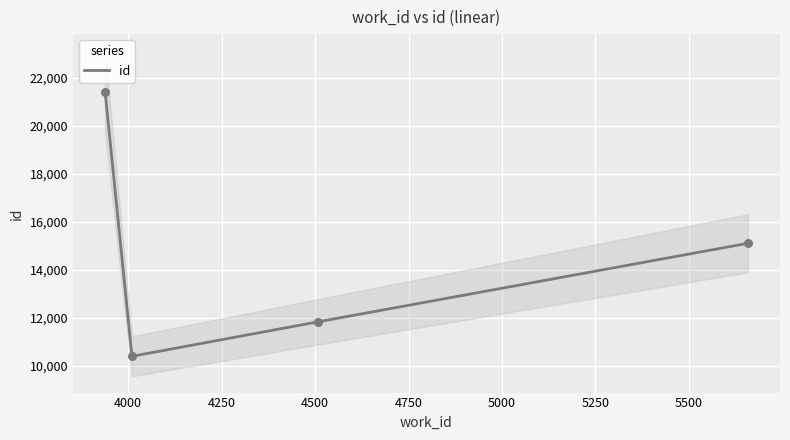

What is the lowest value of the id series?

10406